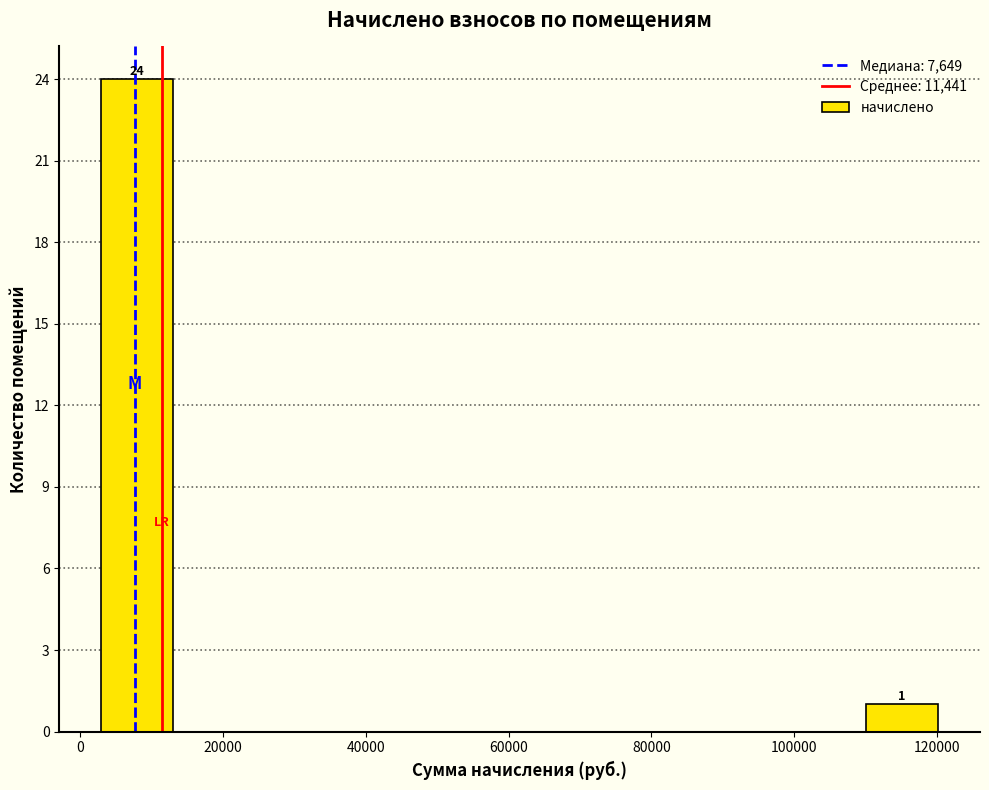

Over which range of the x-axis is the bar tallest?

2000 to 14000